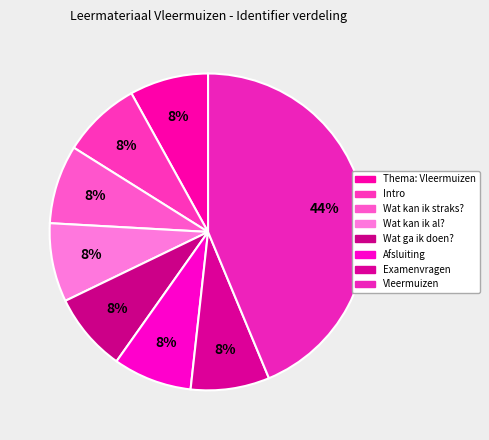

To the nearest percent, what is the difference between the largest and smallest slice percentages?

36%